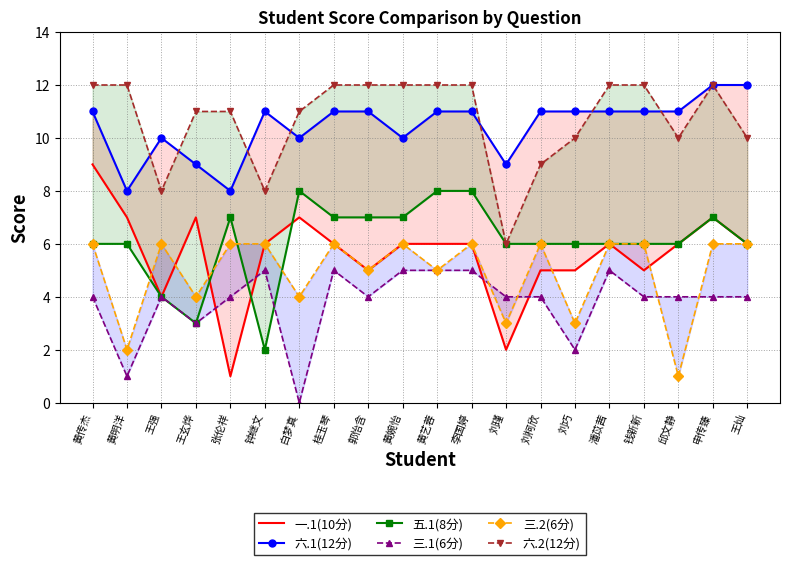

Which series has the widest spread of values?

一.1(10分)